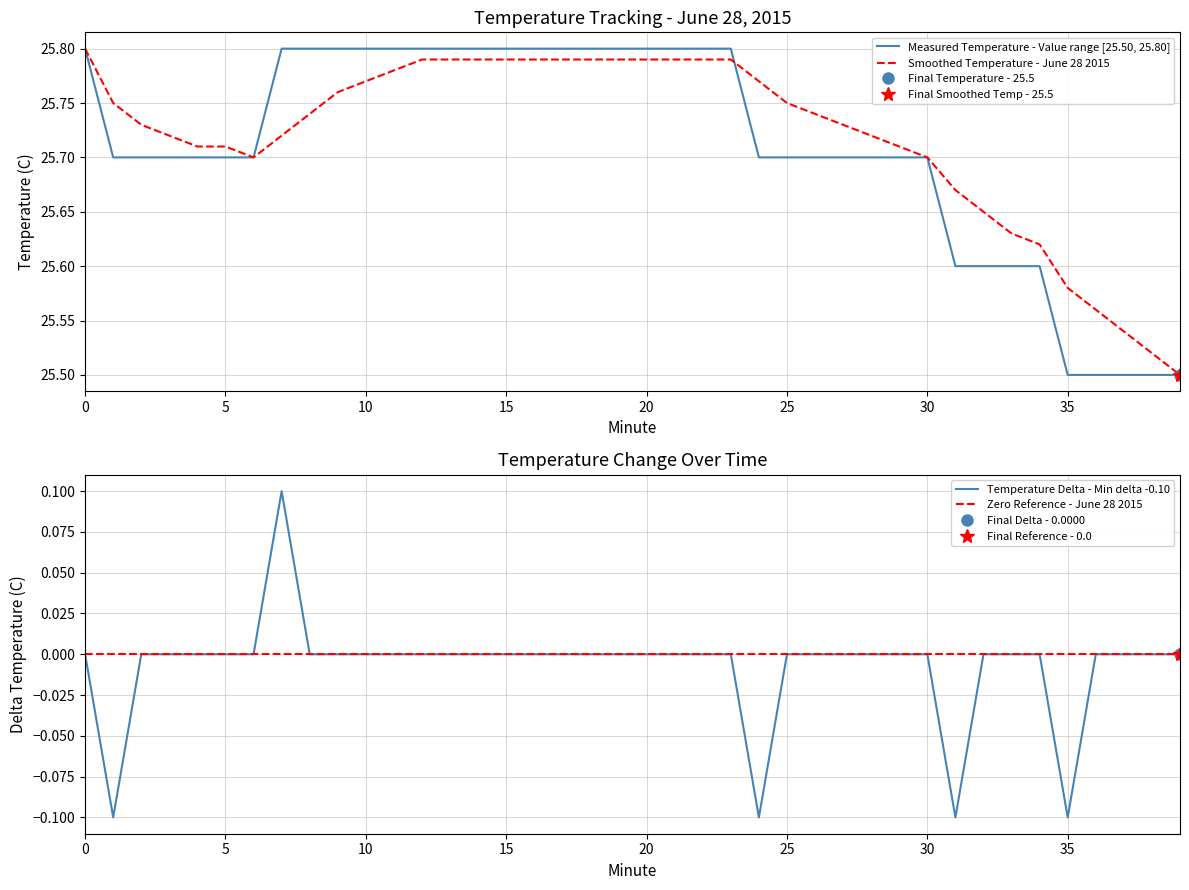

How many lines are shown in the chart?

4